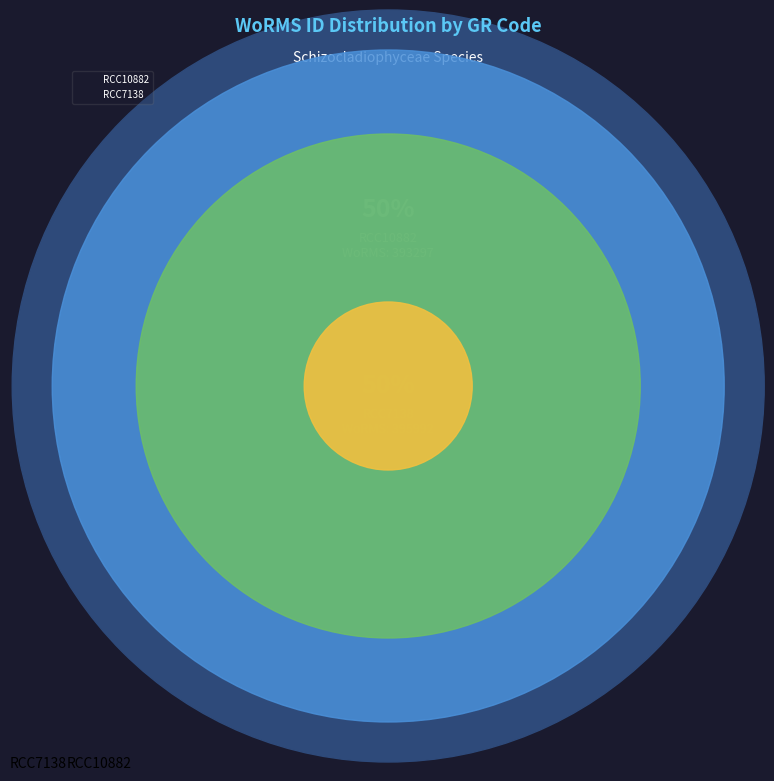

The RCC7138 slice represents 36% of the pie. True or false?

False